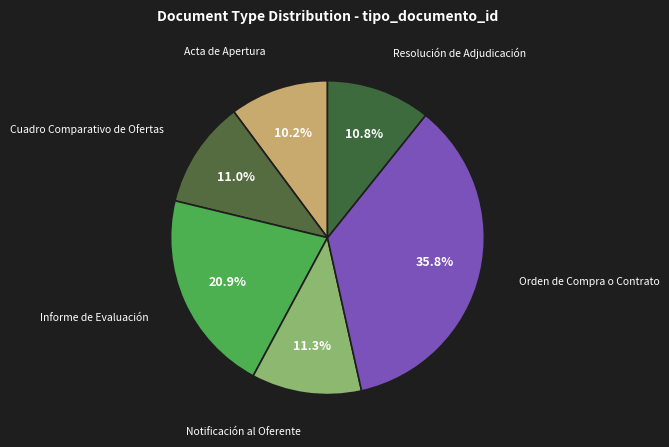

How many slices are in this pie chart?

6